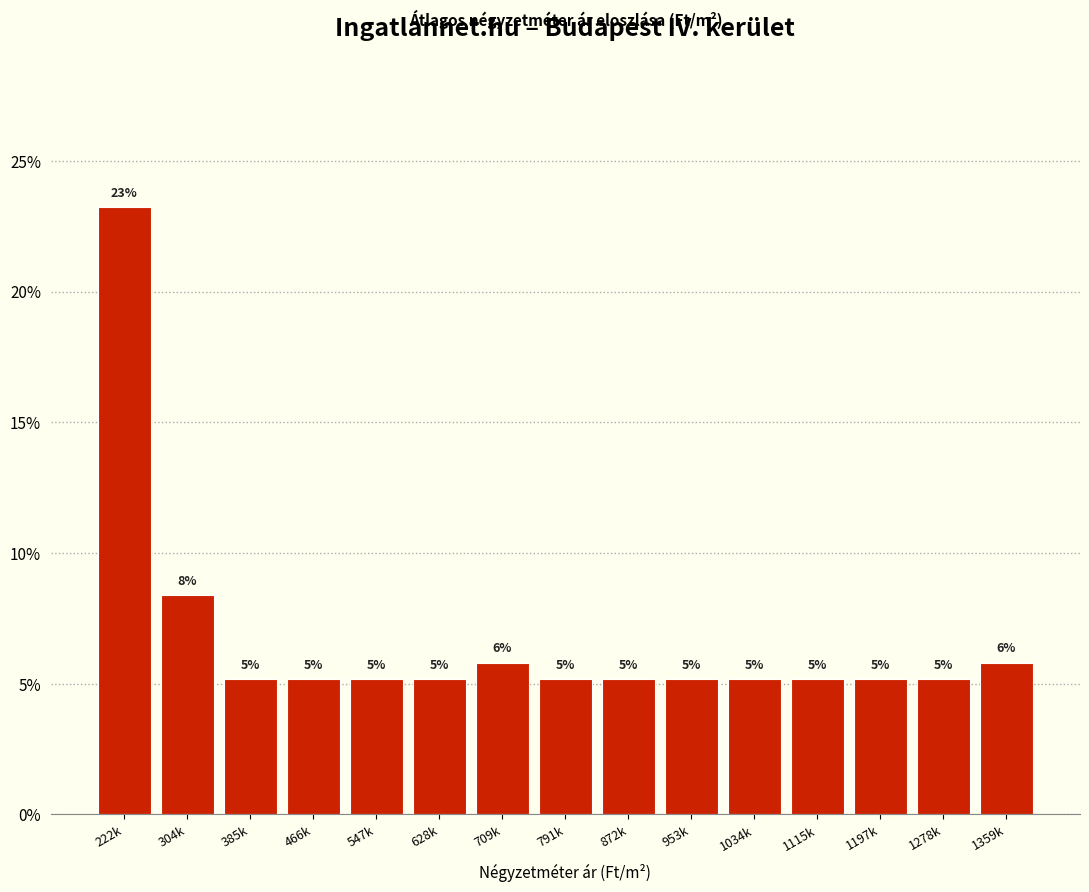

Does the chart contain any negative values?

No